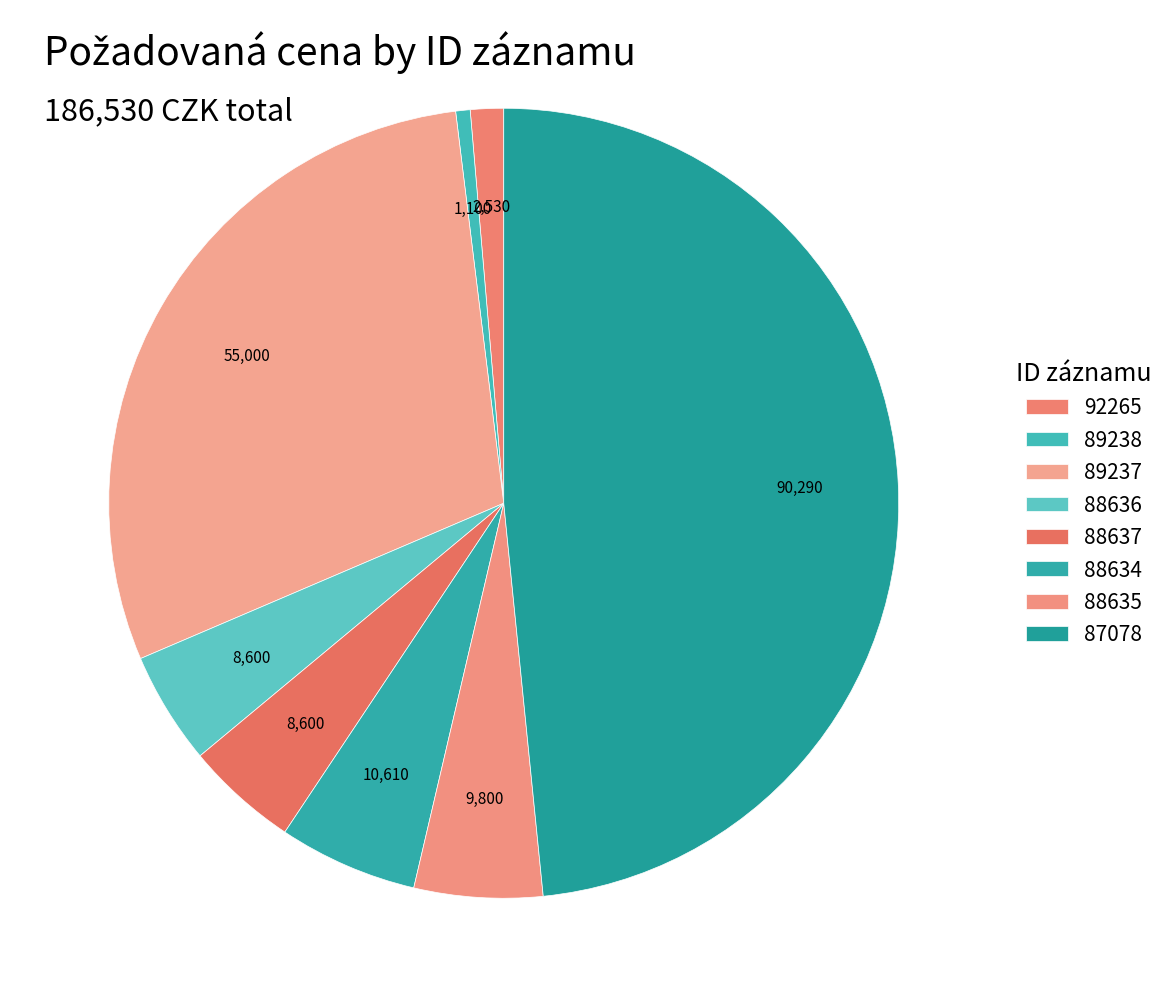

What is the change in value from 89238 to 88634?

+9510